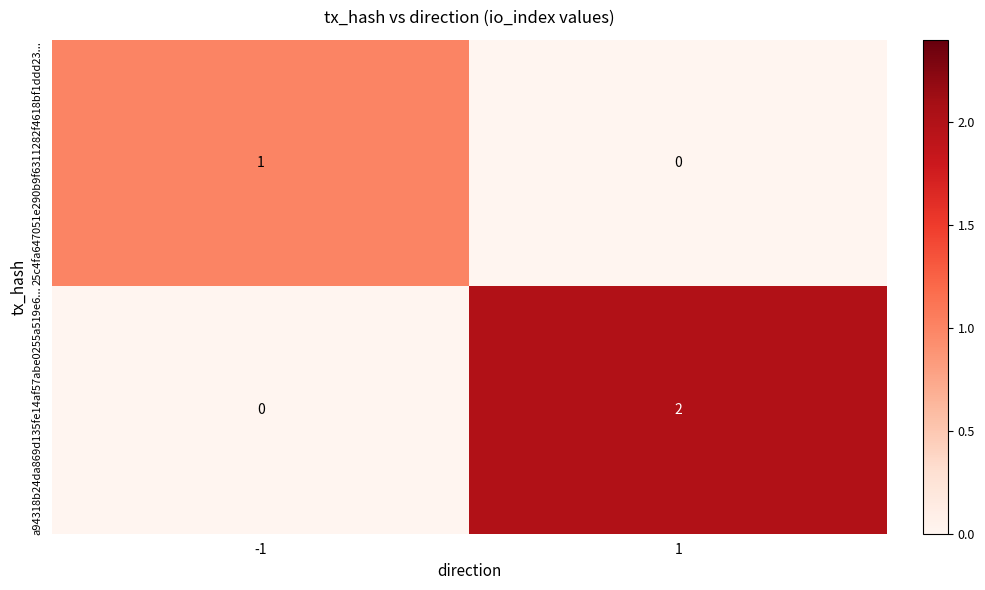

What is the spread (max minus min) of values at 1?

2